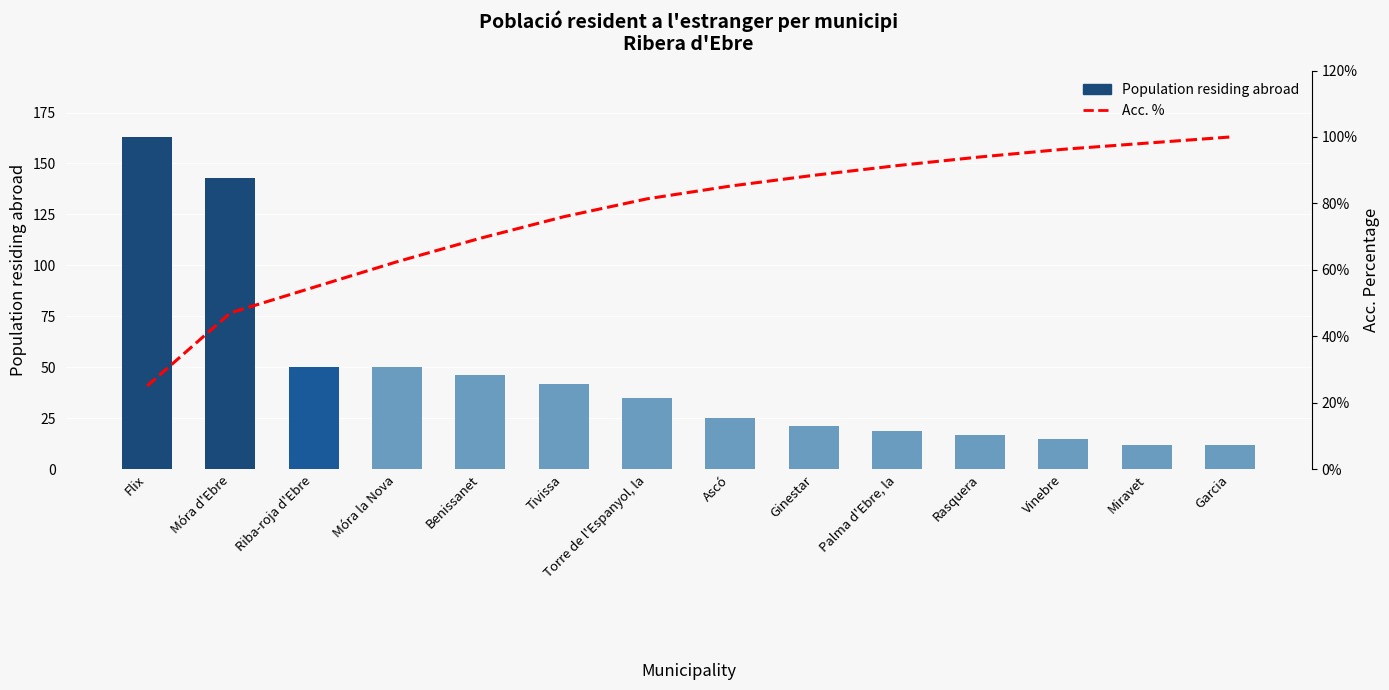

What is the average value of the Acc. % series?

76.4